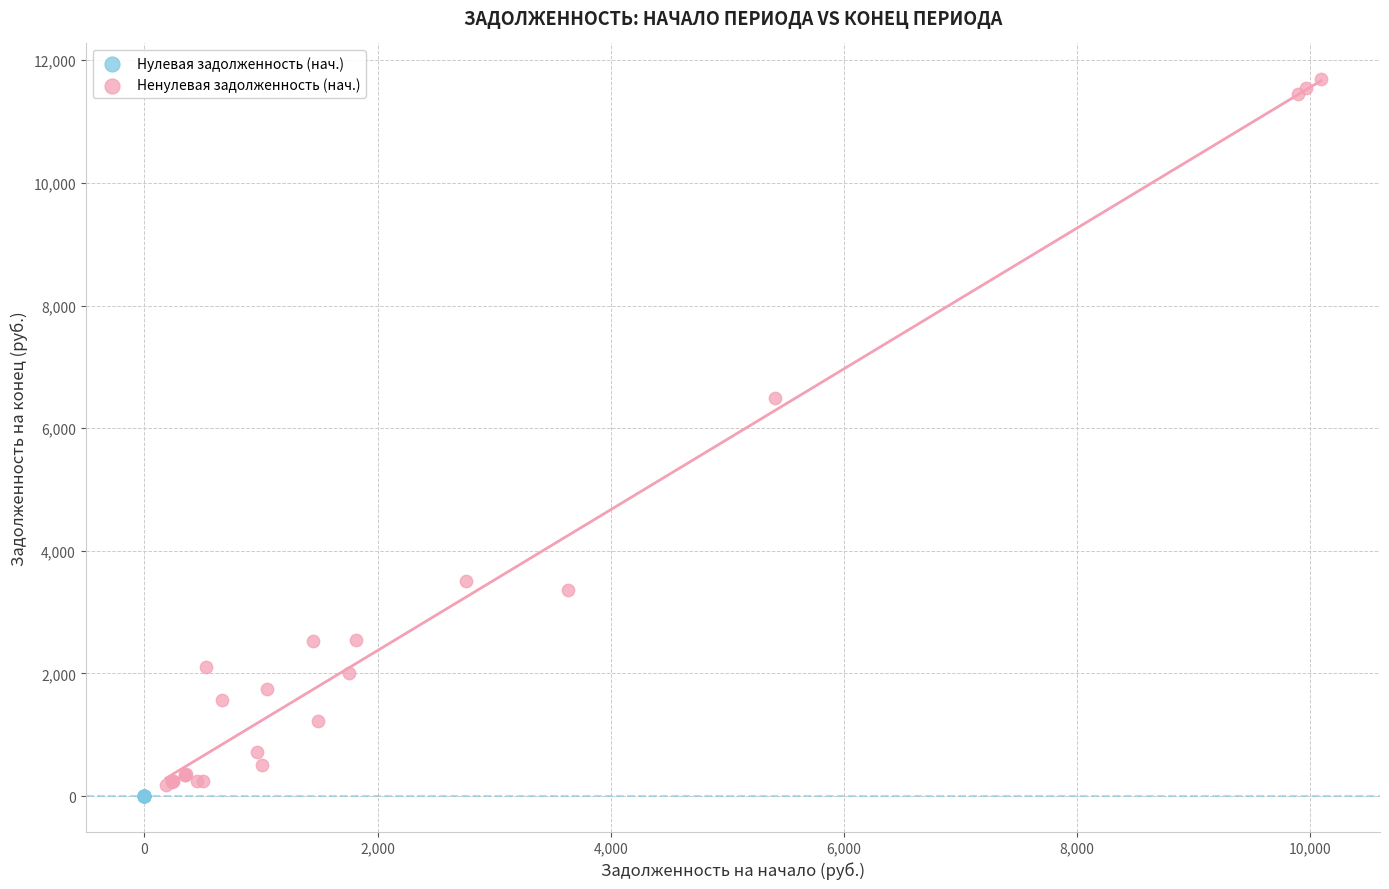

Which series contains the highest Y value?

Ненулевая задолженность (нач.)